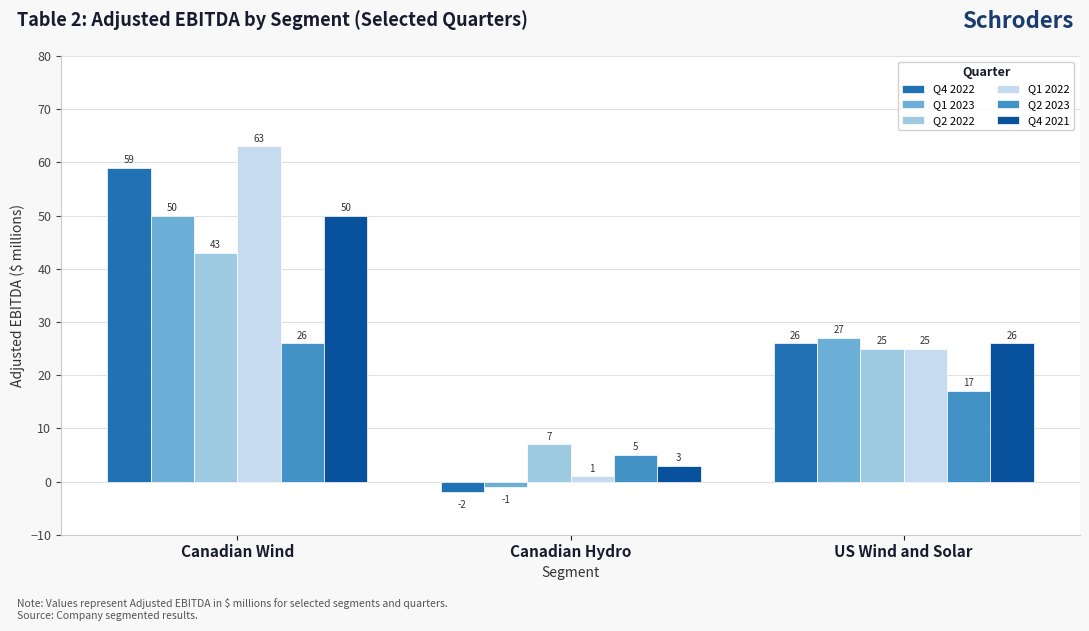

What is the spread (max minus min) of values at Canadian Wind?

37